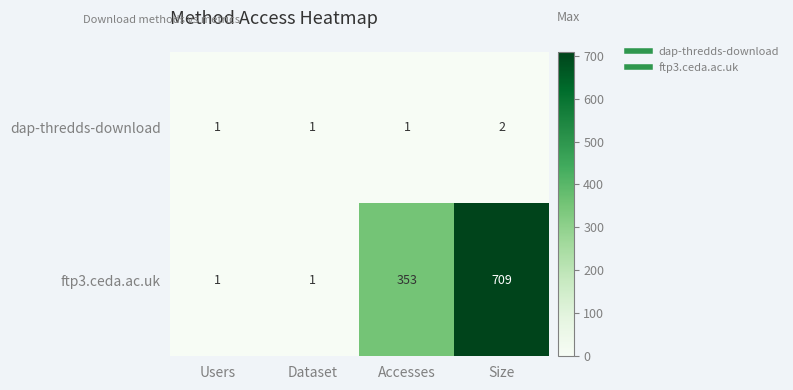

The value of ftp3.ceda.ac.uk at Dataset is 1. True or false?

True